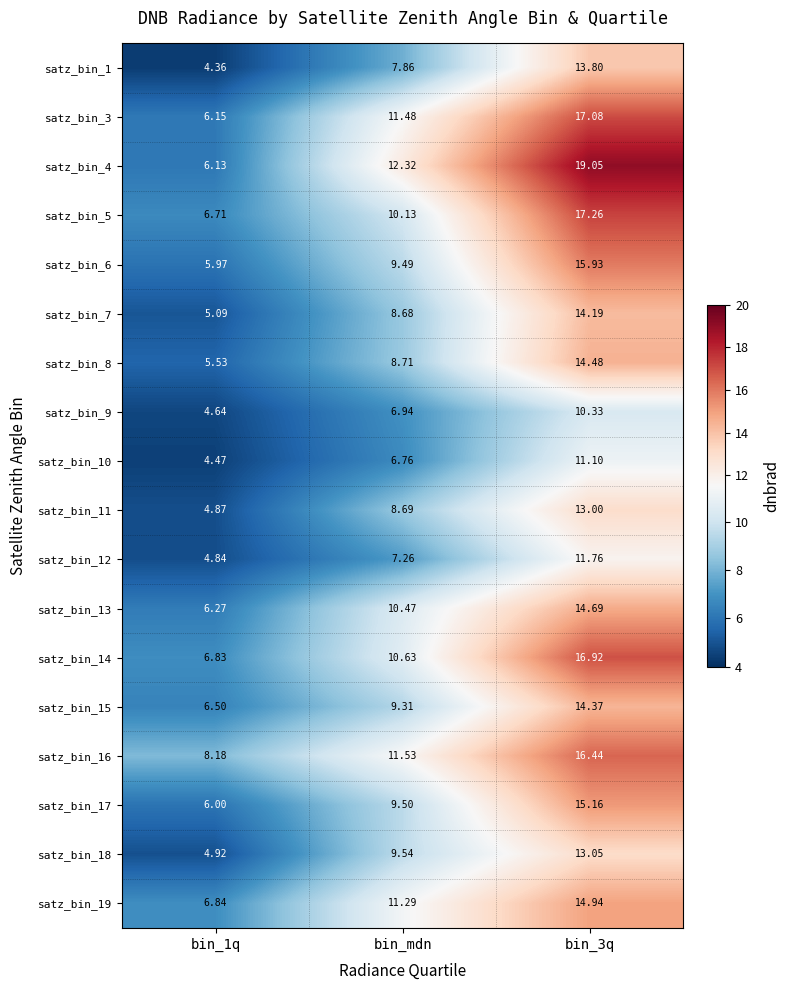

At which label is satz_bin_10 closest to 7?

bin_mdn